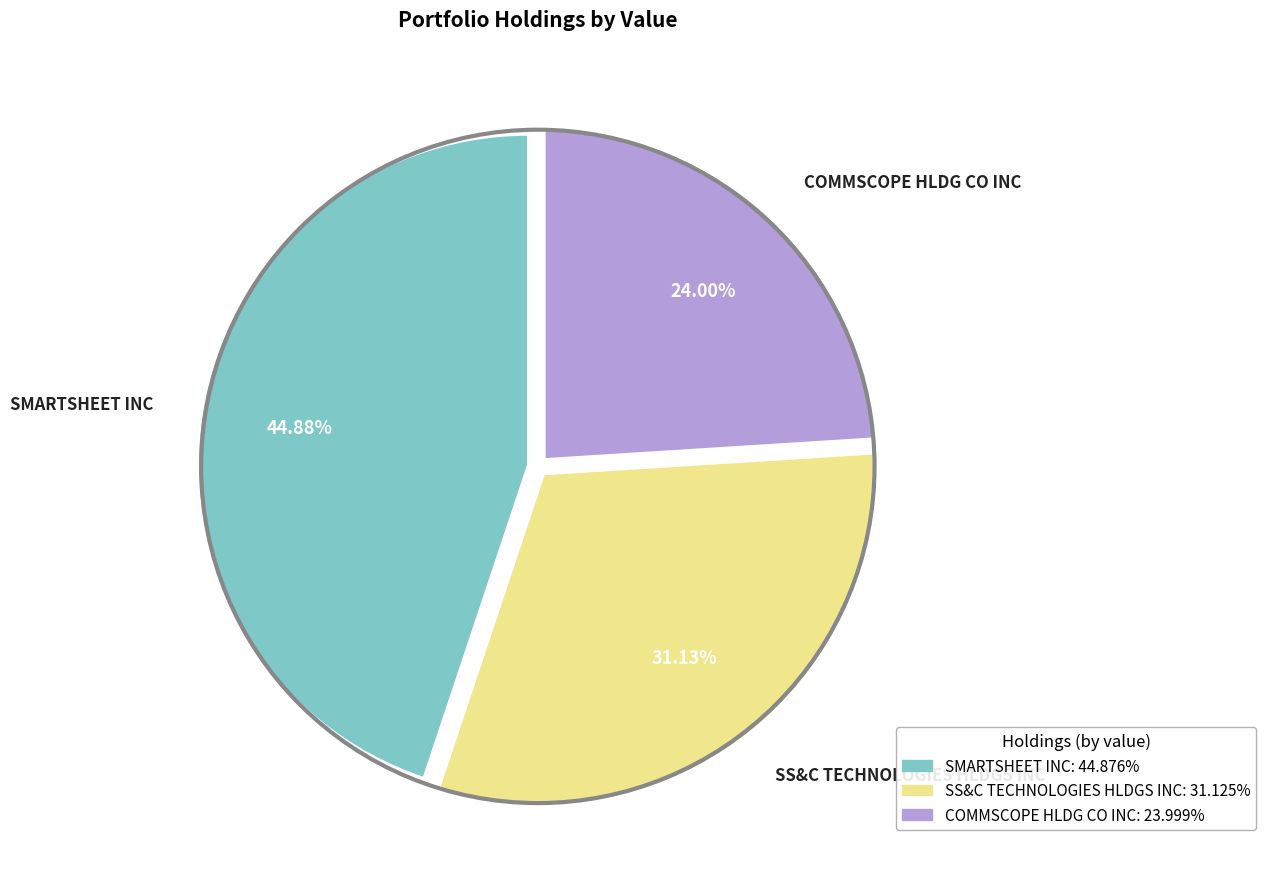

What percentage is the SS&C TECHNOLOGIES HLDGS INC slice, to the nearest percent?

31%